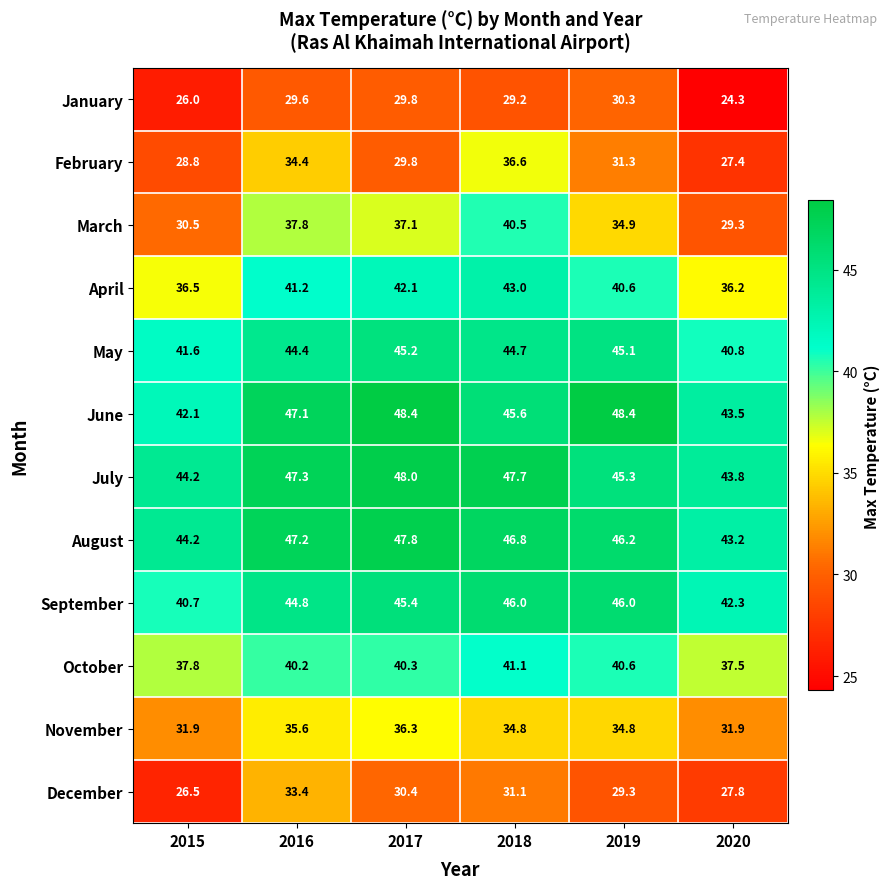

The value of August at 2019 is 62.5. True or false?

False